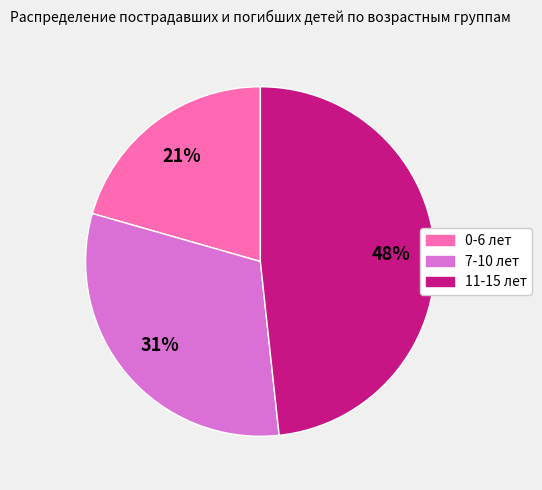

Between 11-15 лет and 7-10 лет, which is larger?

11-15 лет